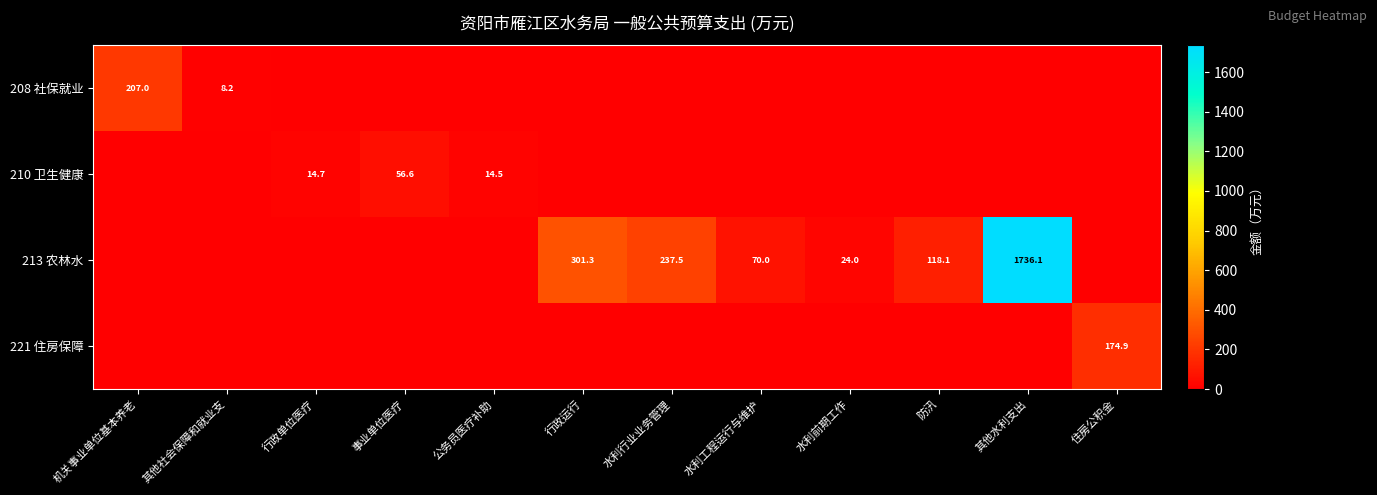

What is the difference between the maximum and second lowest values in the 213 农林水 series?

1736.1